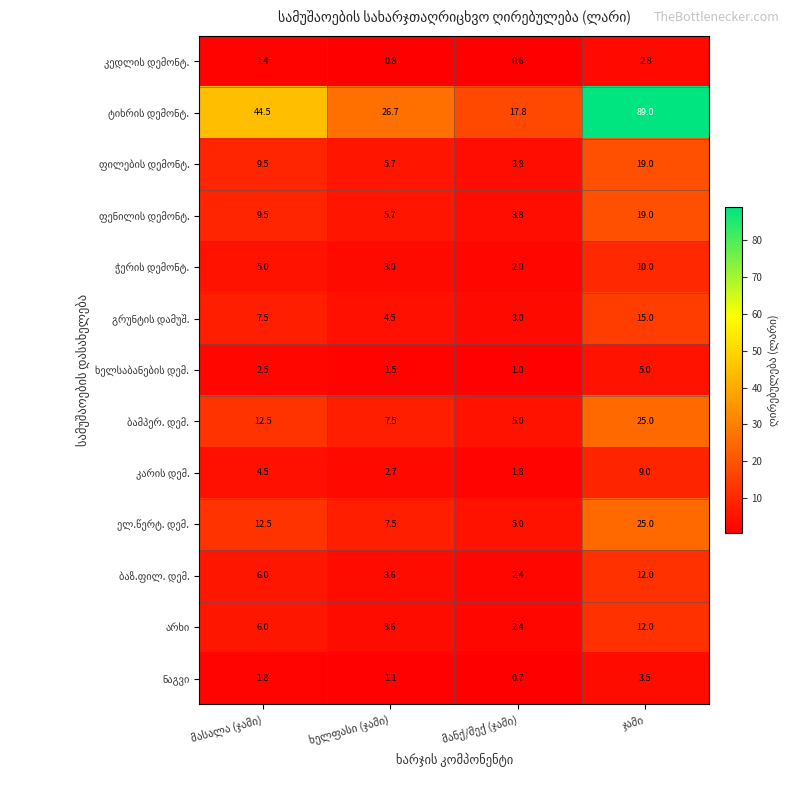

What is the minimum value shown in the chart?

0.6